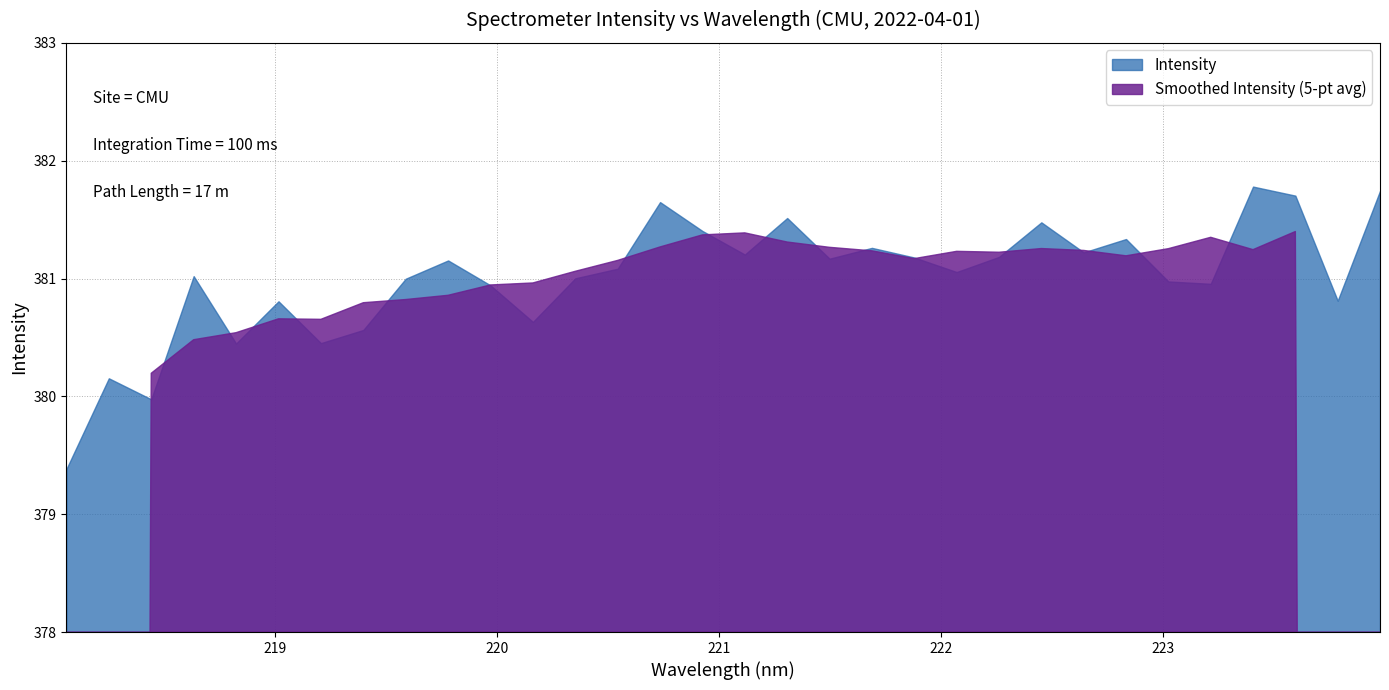

The value at 222.8355 is 537.2. True or false?

False